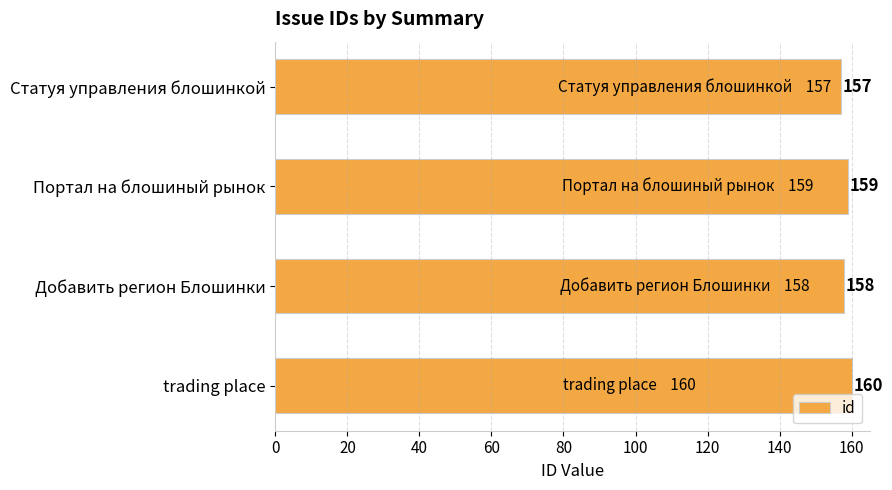

Approximately how many times larger is the value at Портал на блошиный рынок compared to Добавить регион Блошинки?

1.0